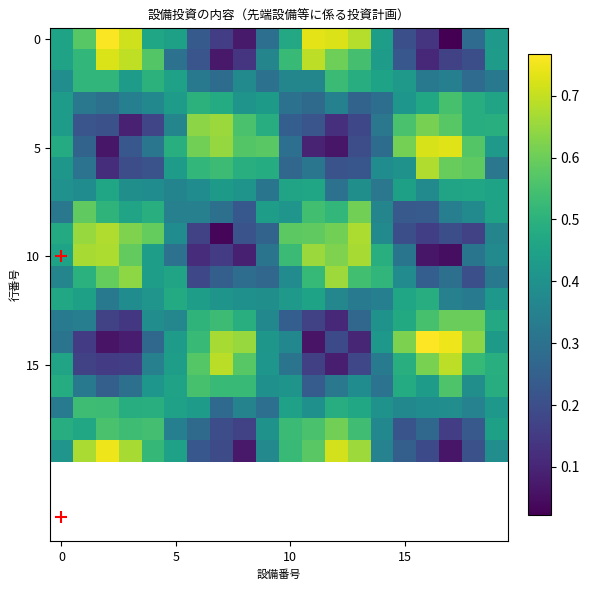

At how many categories does at least one series exceed 0?

20